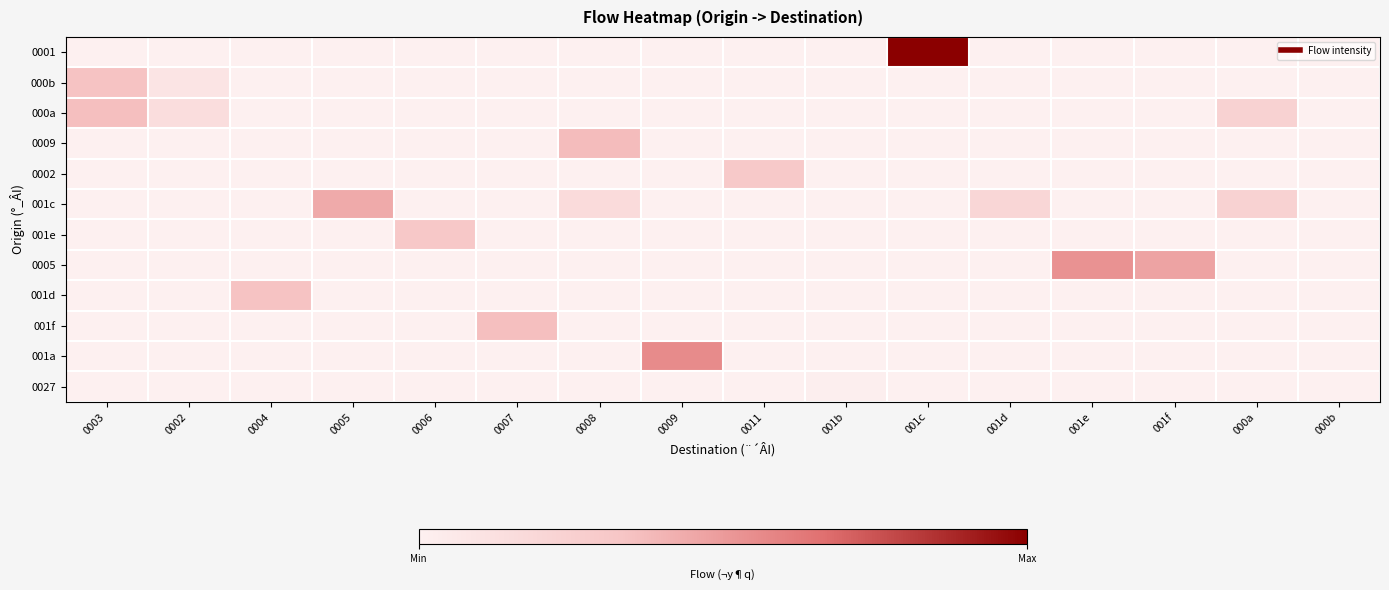

Between 0009 and 0008, which is larger?

0009